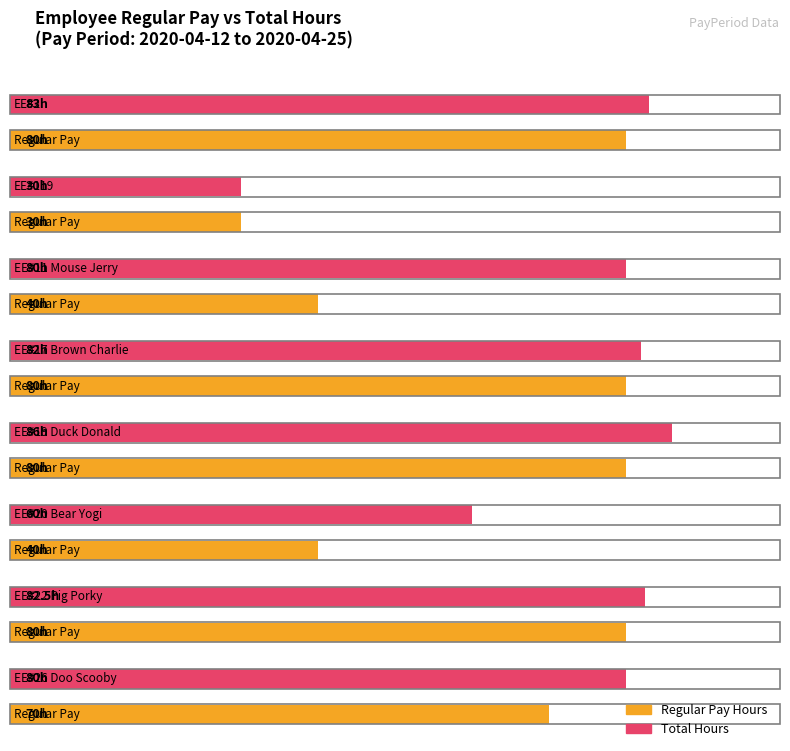

Reading left to right, transcribe all the data shown in this chart.

Regular Pay: EE#2=80.0	EE#119=30.0	EE#11 Mouse Jerry=40.0	EE#17 Brown Charlie=80.0	EE#19 Duck Donald=80.0	EE#20 Bear Yogi=40.0	EE#22 Pig Porky=80.0	EE#26 Doo Scooby=70.0
Total: EE#2=83.0	EE#119=30.0	EE#11 Mouse Jerry=80.0	EE#17 Brown Charlie=82.0	EE#19 Duck Donald=86.0	EE#20 Bear Yogi=60.0	EE#22 Pig Porky=82.5	EE#26 Doo Scooby=80.0